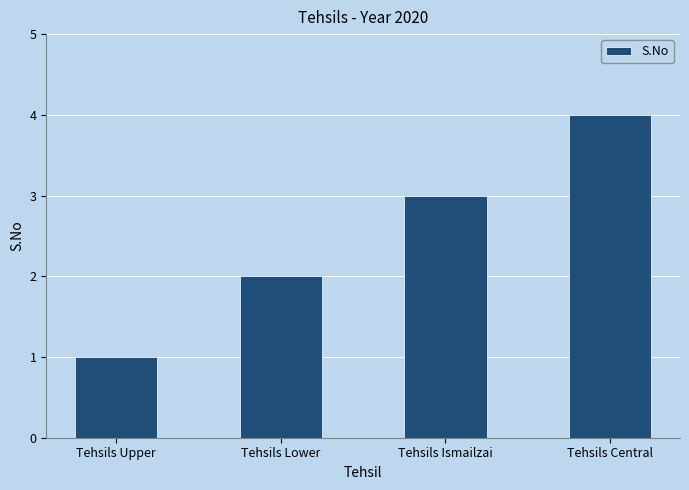

What position from the right is Tehsils Lower?

3